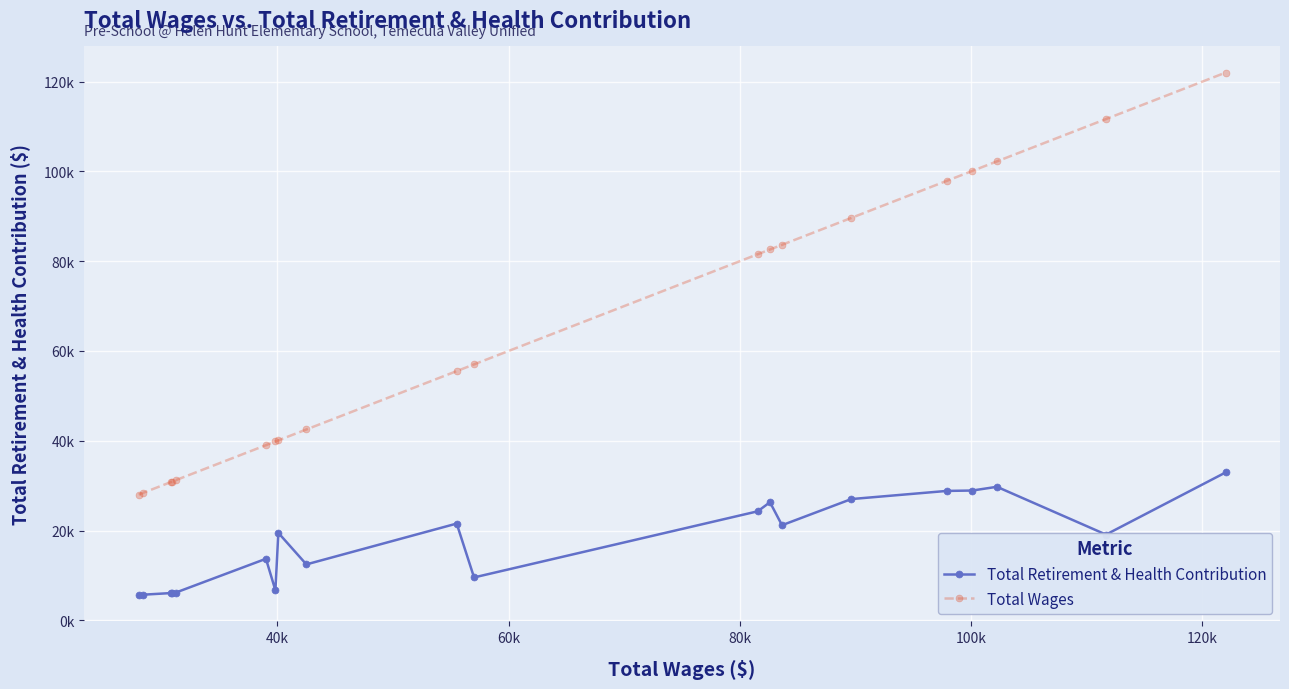

What are all the series names shown in the legend?

Total Retirement & Health Contribution, Total Wages